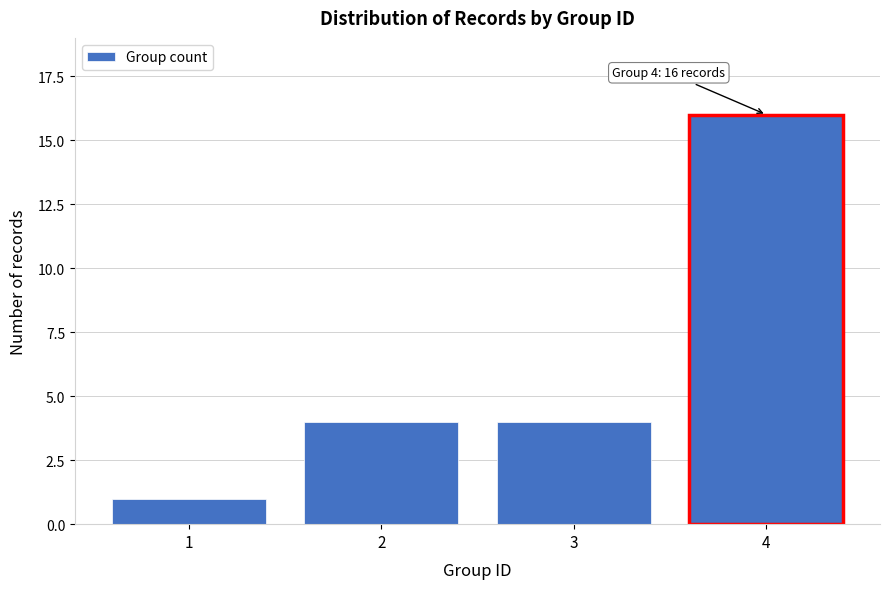

Reading left to right, list all the values displayed in this chart.

1=1	2=4	3=4	4=16